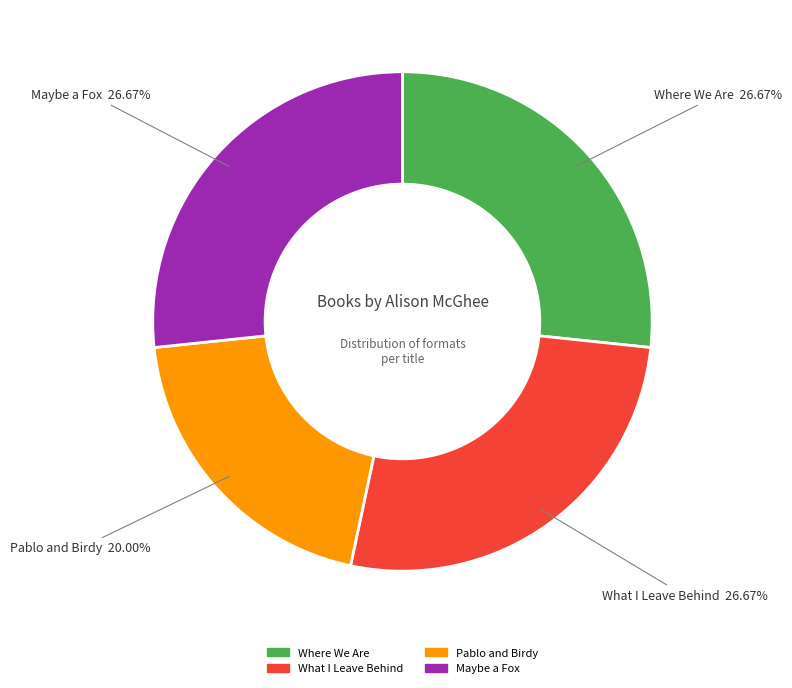

To the nearest percent, what is the combined percentage of Where We Are and What I Leave Behind?

53%